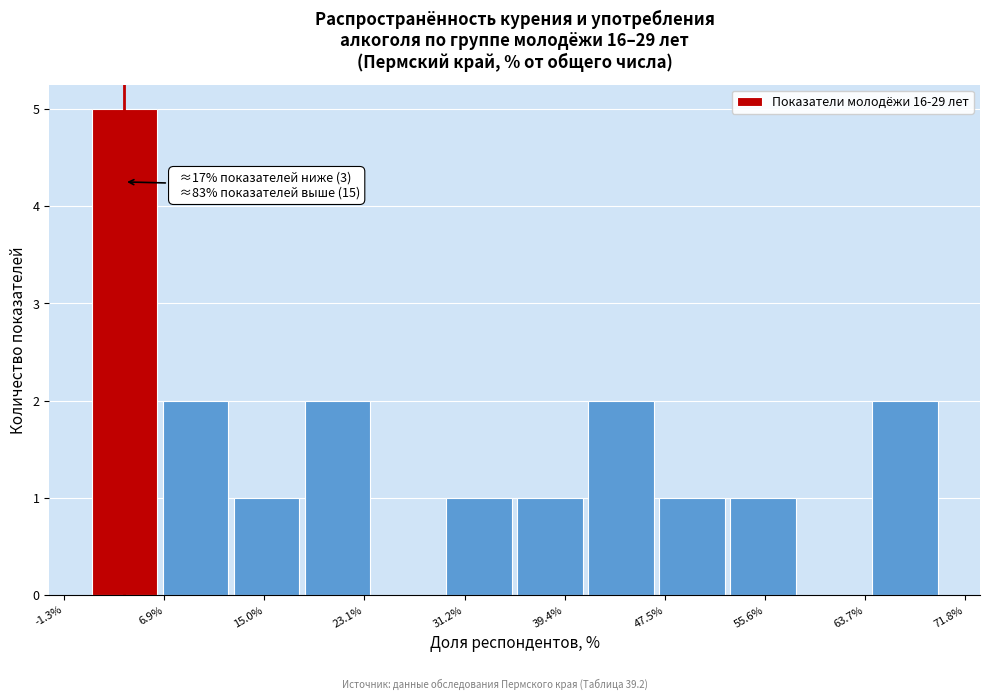

Which range on the x-axis has the tallest bar?

1 to 7